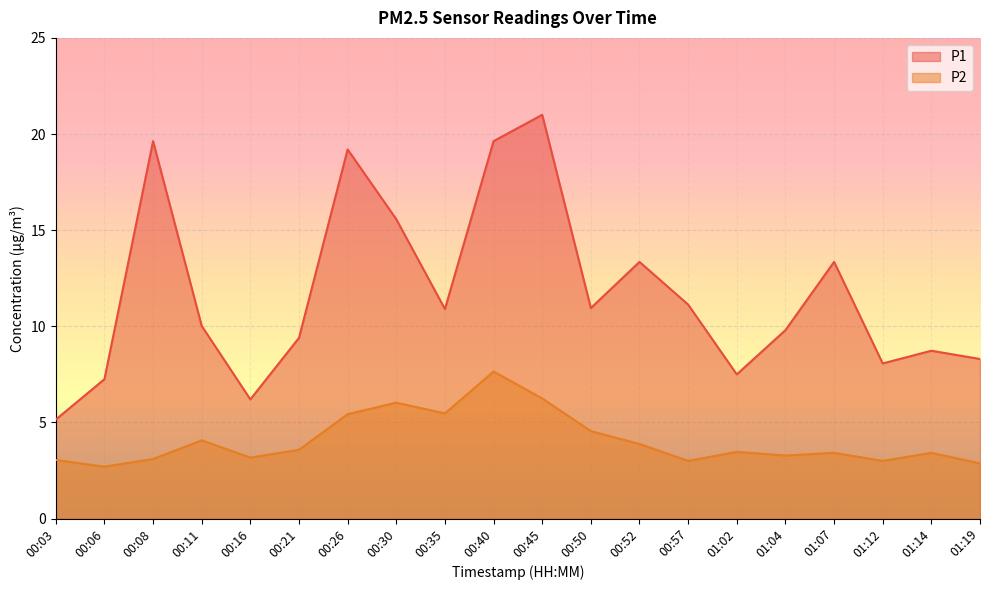

True or false: P1 has a value of 13.5 at 01:12.

False